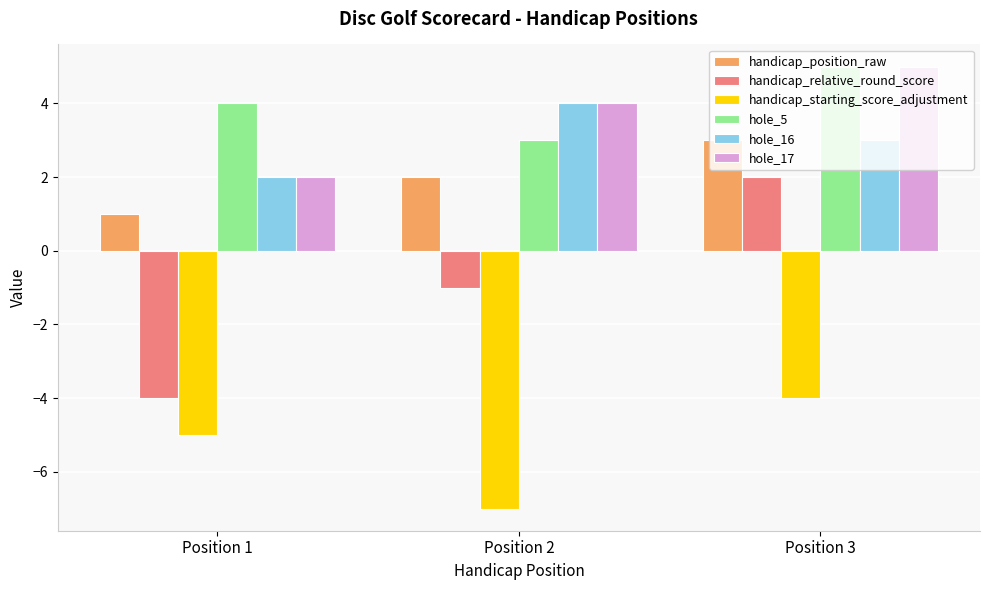

Which series has the largest range (max minus min)?

handicap_relative_round_score